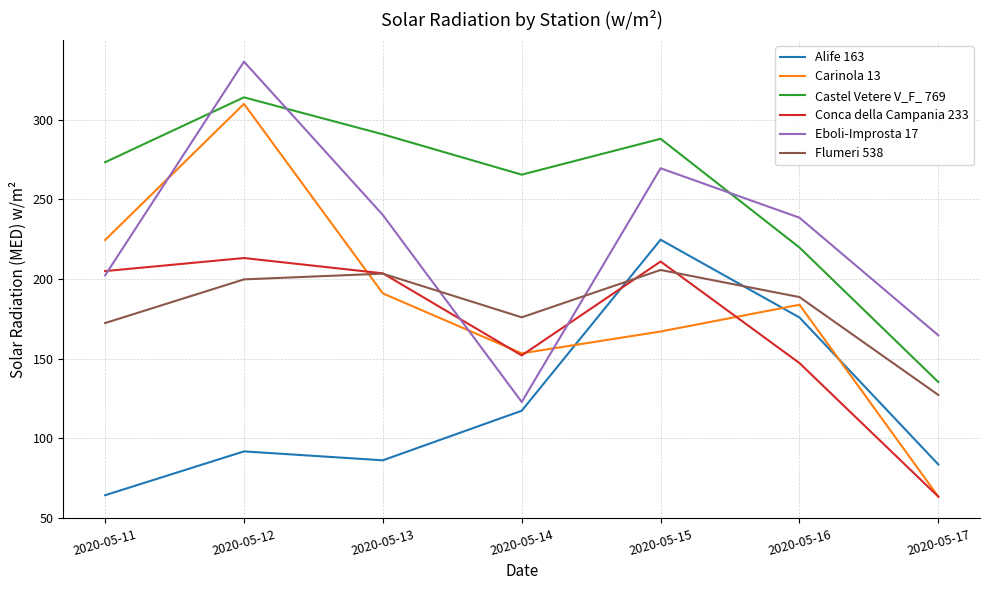

Count the number of categories in the chart.

7